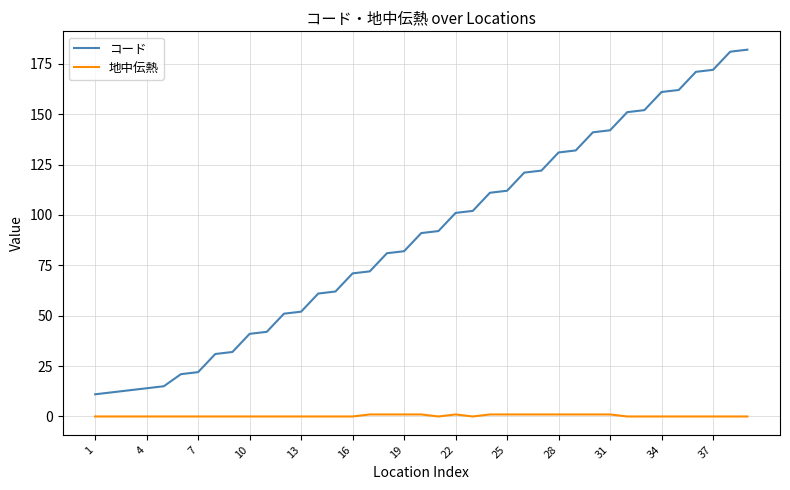

What are all the series names shown in the legend?

コード, 地中伝熱